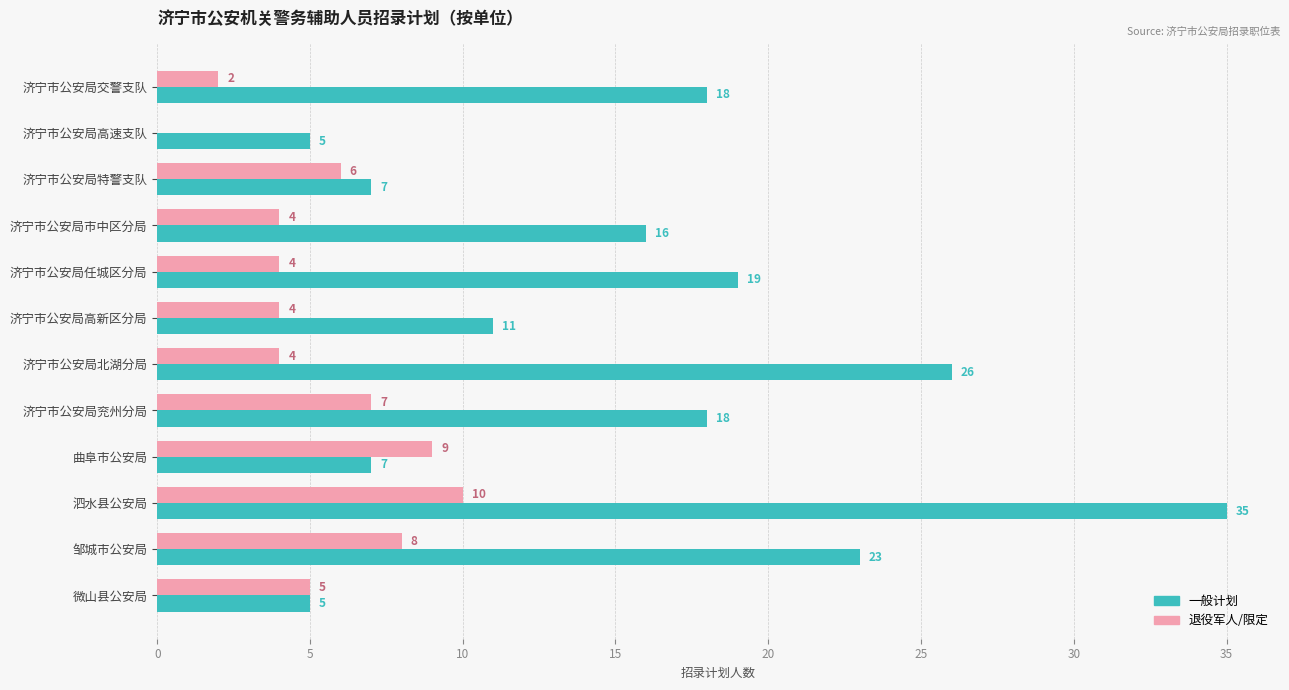

Read the 退役军人/限定 value at 济宁市公安局北湖分局, to the nearest 5.

5